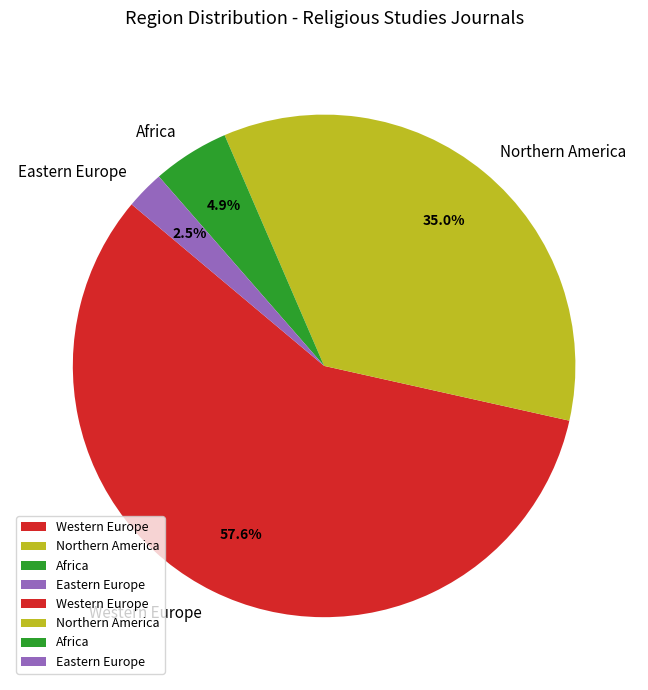

Which slice represents more than half of the pie?

Western Europe